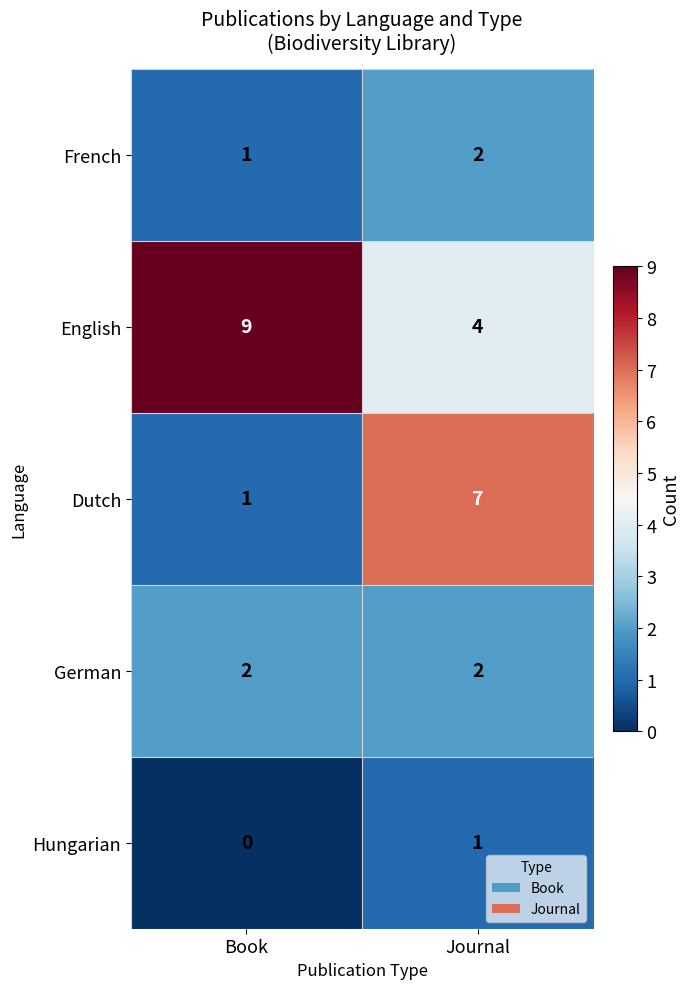

Which series has the widest spread of values?

Dutch